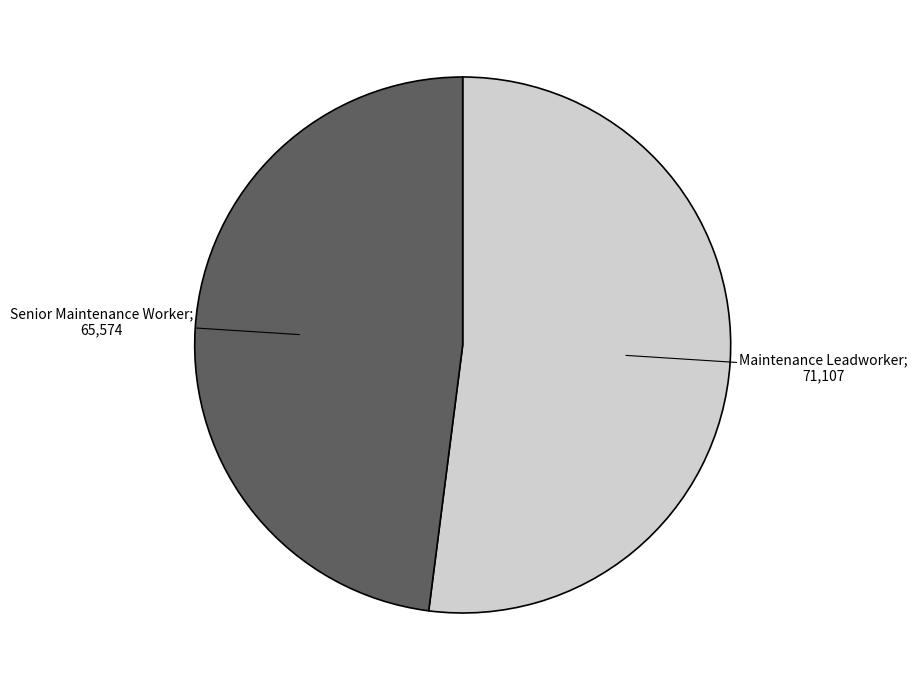

Is there any slice that represents more than half of the pie?

Yes